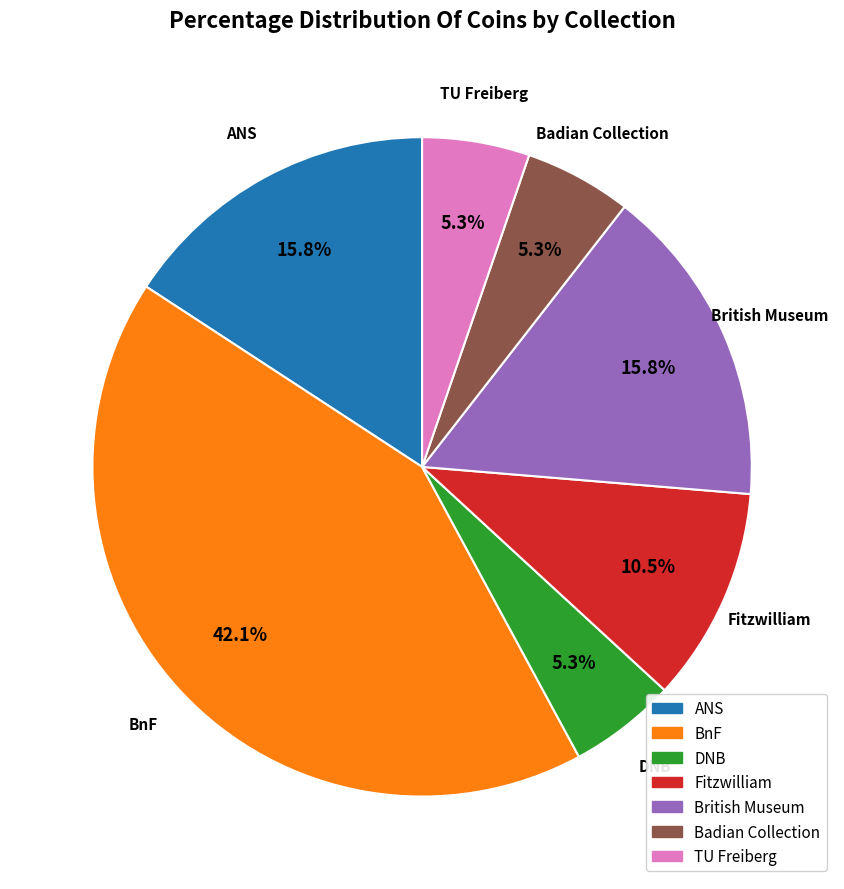

Does any single category account for the majority?

No